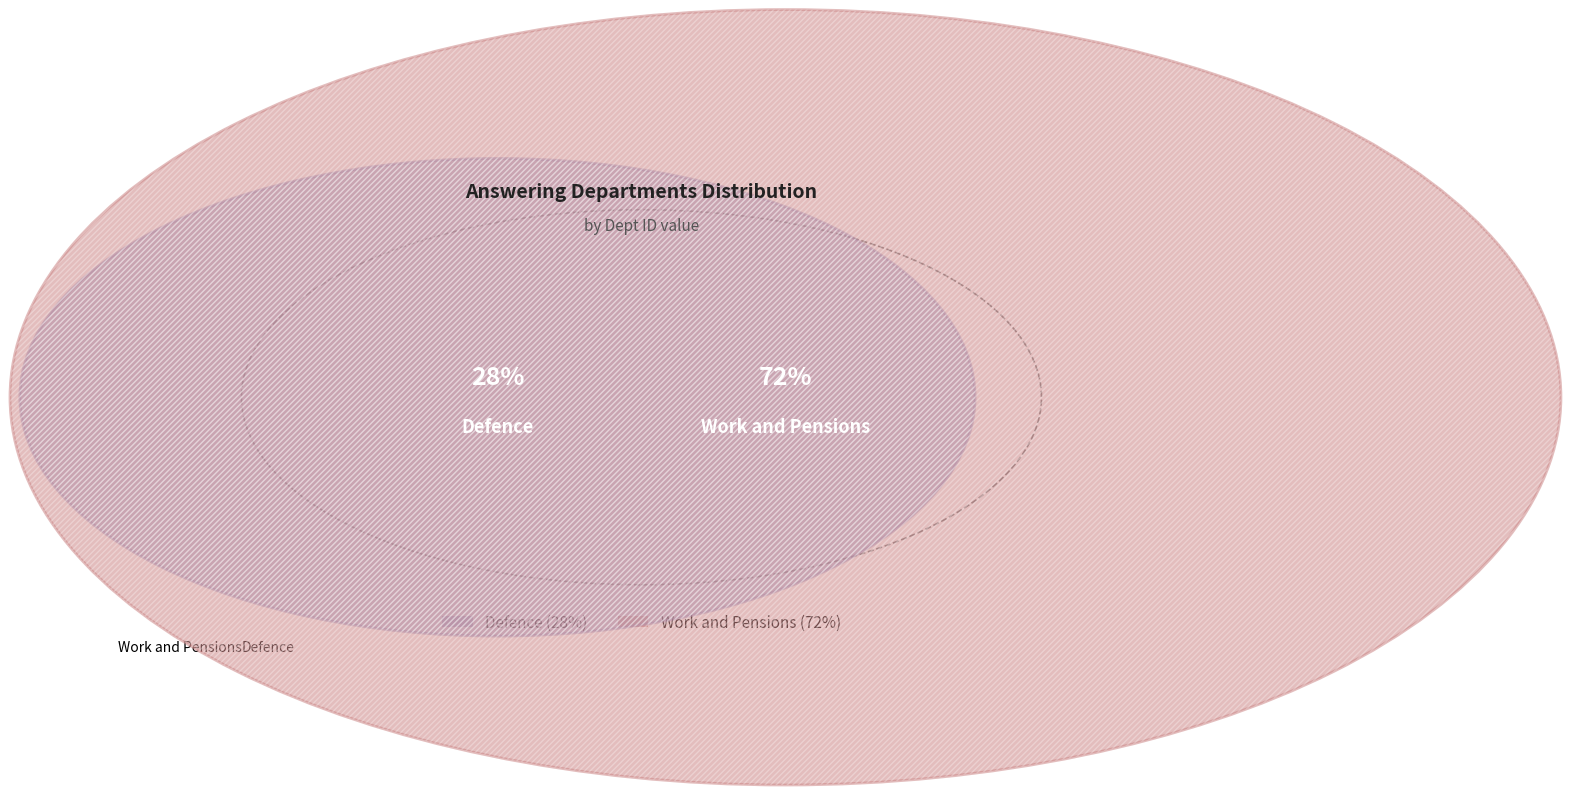

What is the largest slice in the pie chart?

Work and Pensions